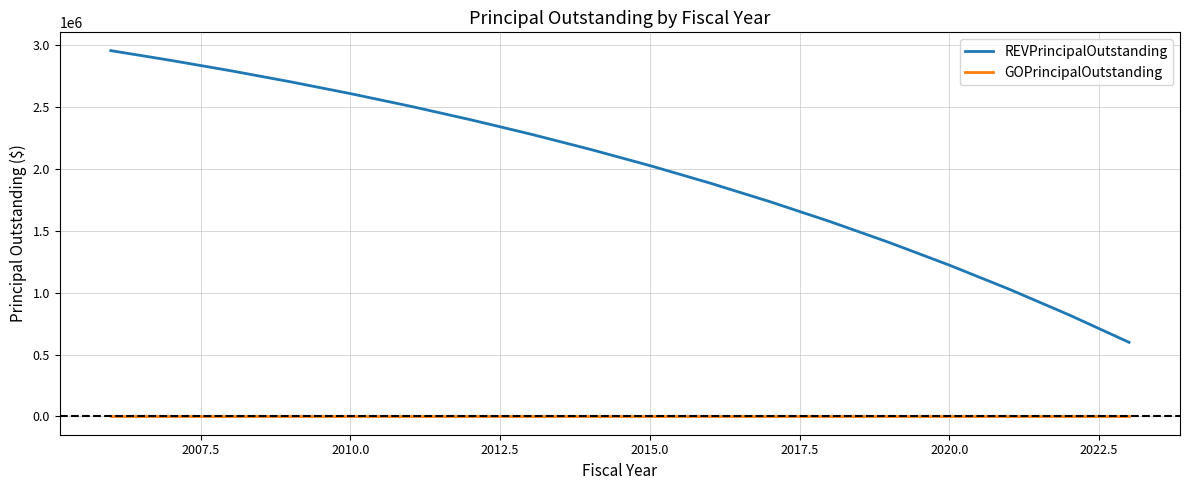

Rank the series by their maximum value, from highest to lowest.

REVPrincipalOutstanding, GOPrincipalOutstanding